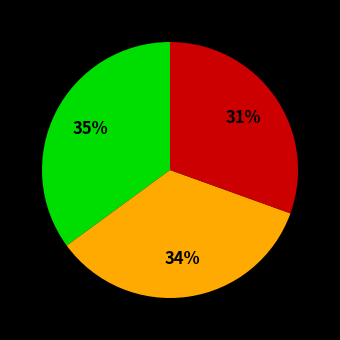

Is there a majority slice in this chart?

No